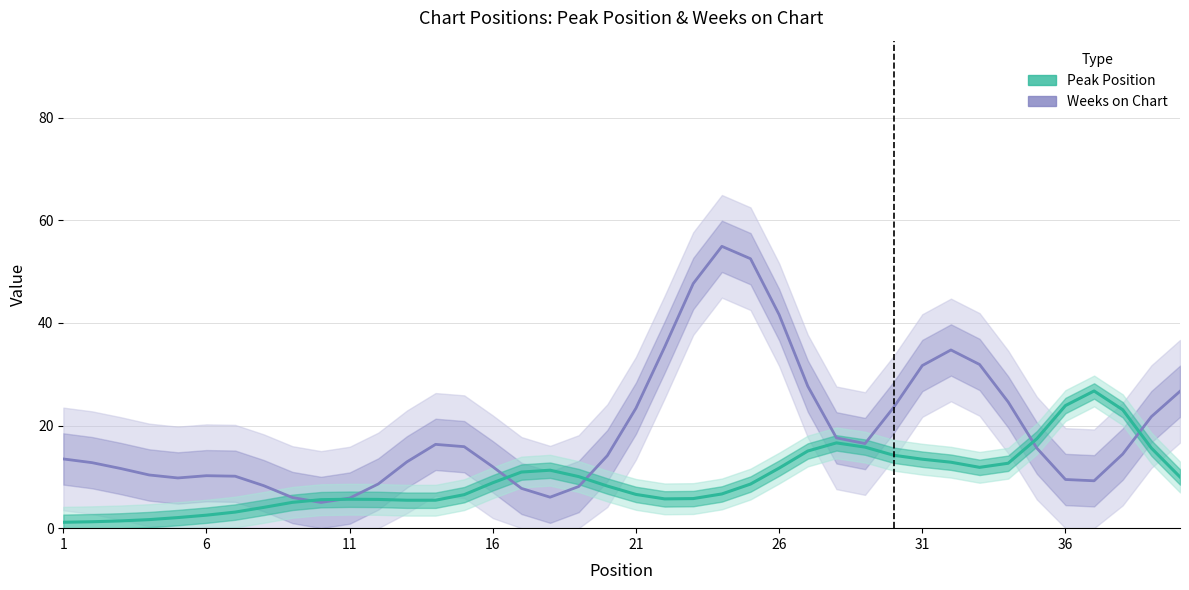

What are all the series names shown in the legend?

Weeks on Chart, Peak Position